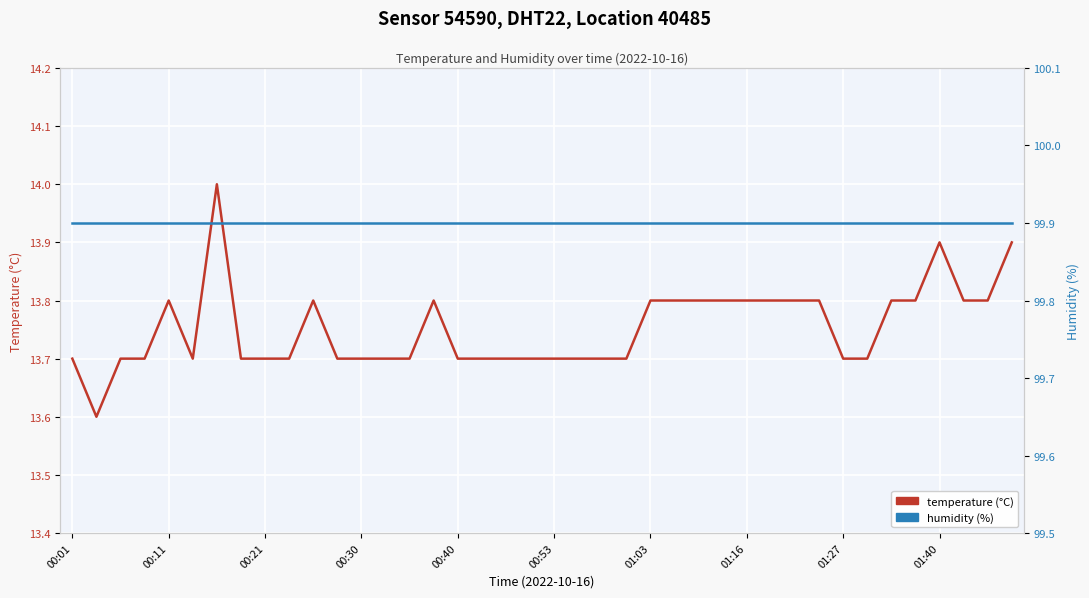

True or false: humidity (%) has a value of 149.4 at 00:30.

False